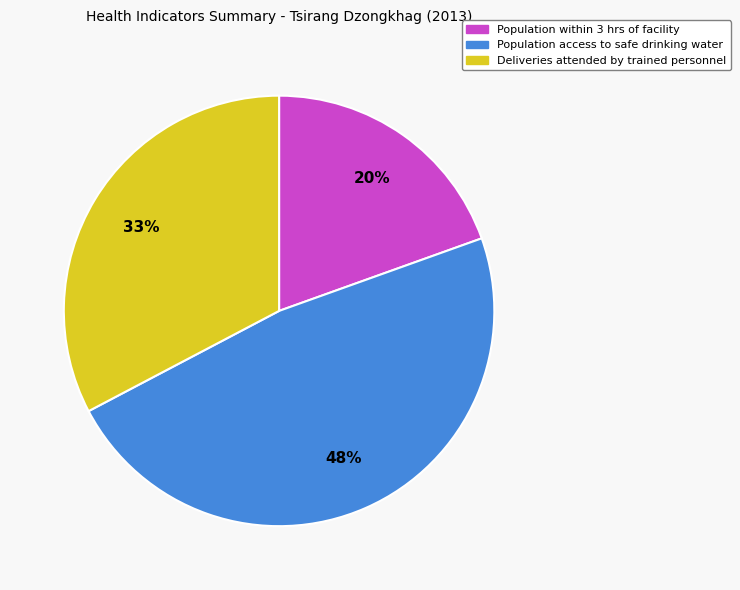

The Population access to safe drinking water slice represents 40% of the pie. True or false?

False